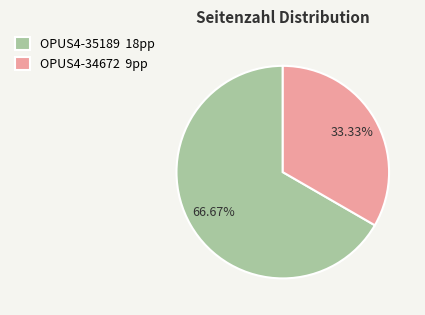

Which has a higher value, OPUS4-34672 or OPUS4-35189?

OPUS4-35189